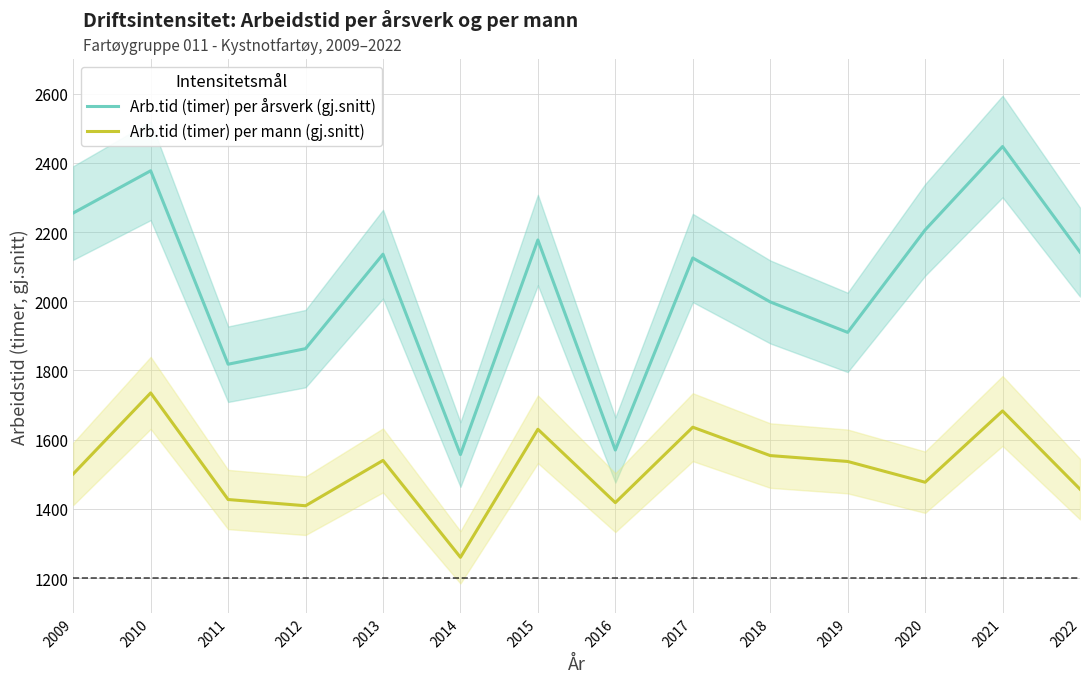

Where is Arb.tid (timer) per årsverk (gj.snitt) nearest to the value 2002?

2018